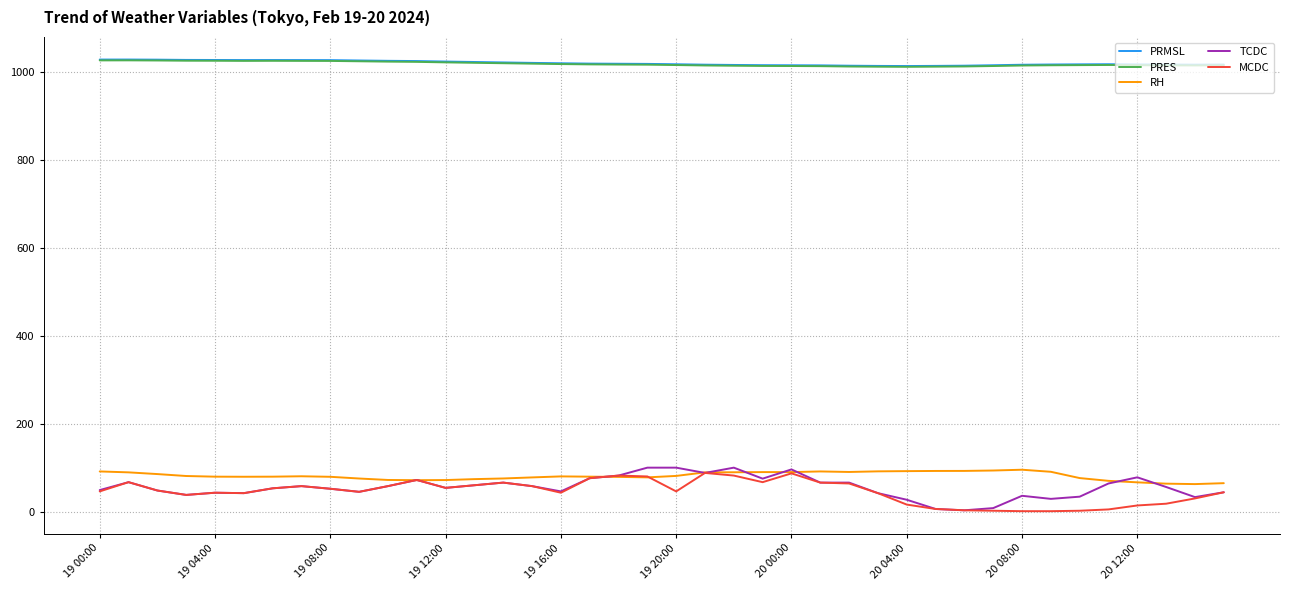

What is the greatest value displayed?

1028.3